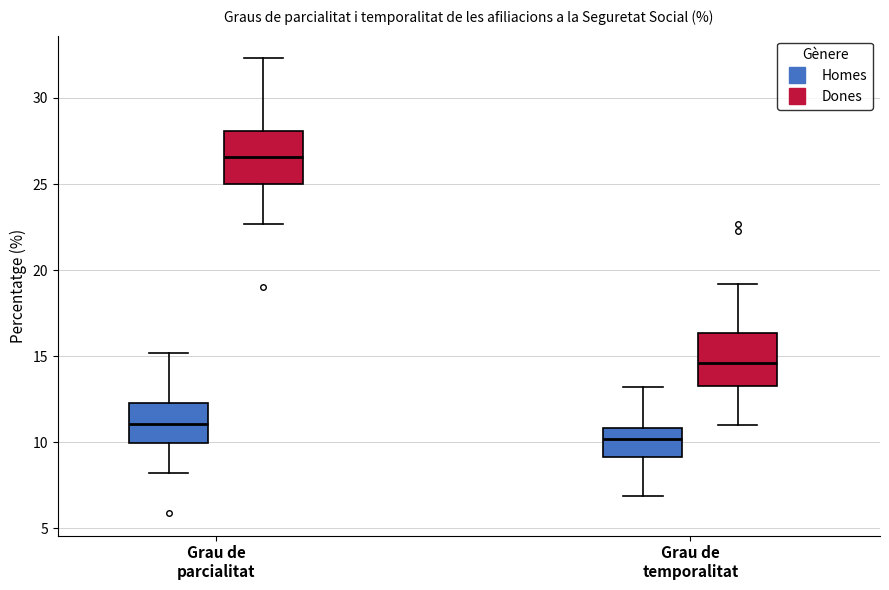

Reading left to right, read every box against the y-axis: the position of its median line, the range the box covers, and the ends of its whiskers. The values are not printed on the chart, so give them approximately, as read against the axis.

Grau de parcialitat (Homes): median 11.0, box 10.0 to 12.5, whiskers 8.0 to 15.0
Grau de parcialitat (Dones): median 26.5, box 25.0 to 28.0, whiskers 22.5 to 32.5
Grau de temporalitat (Homes): median 10.0, box 9.0 to 11.0, whiskers 7.0 to 13.0
Grau de temporalitat (Dones): median 14.5, box 13.5 to 16.5, whiskers 11.0 to 19.0